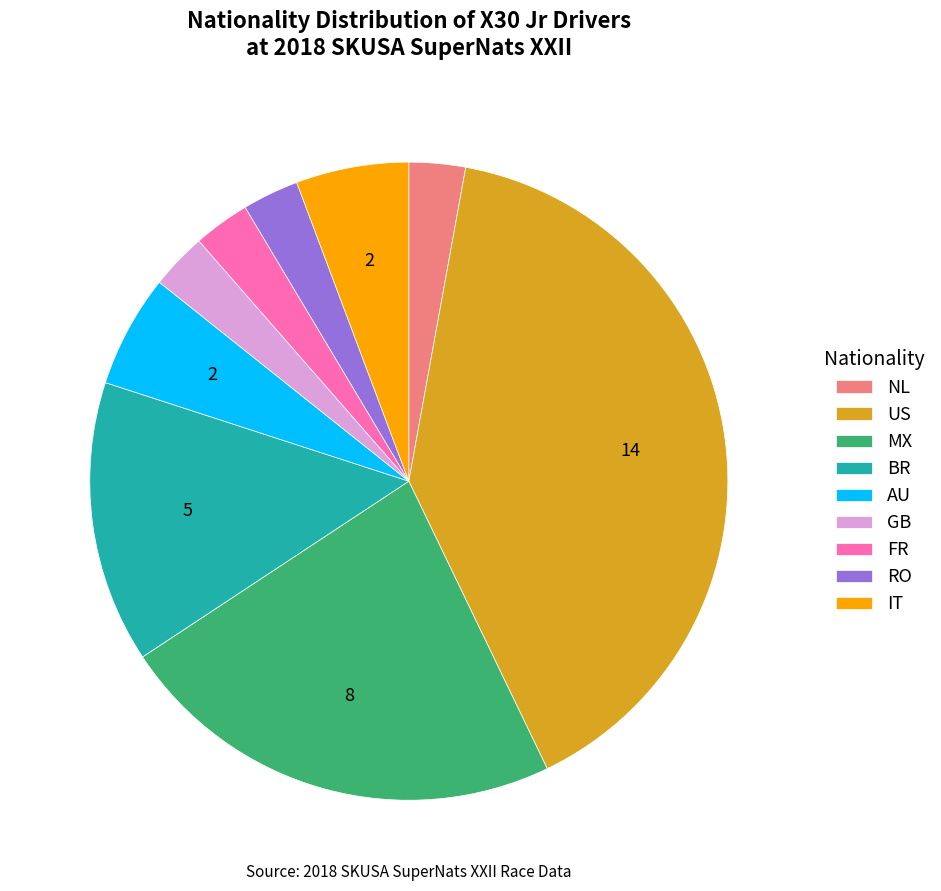

Which category has the biggest portion of the pie?

US